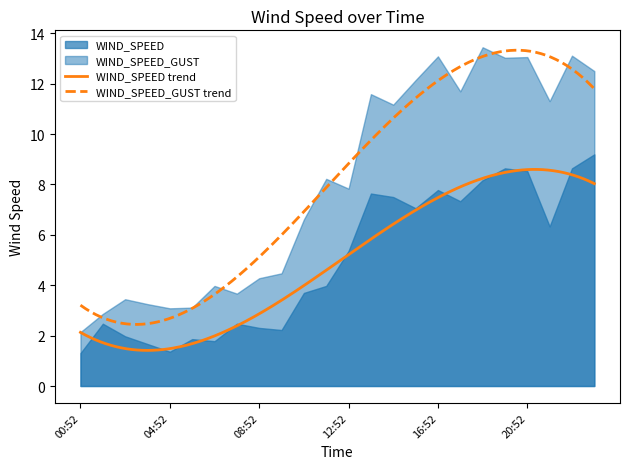

How many values in the WIND_SPEED series are below 5?

12